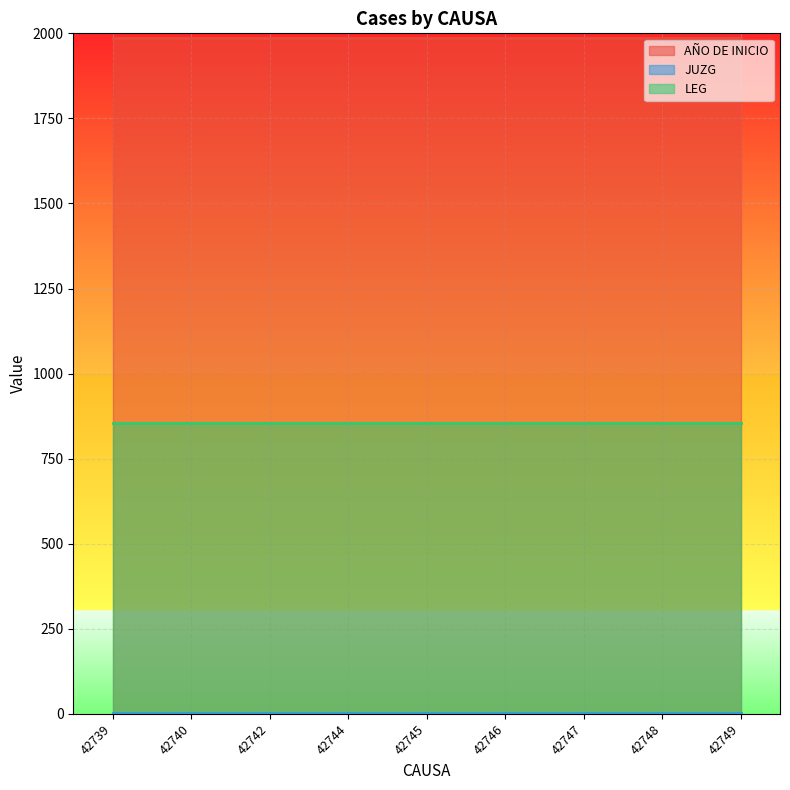

Which category has the lowest value in the LEG series?

42739